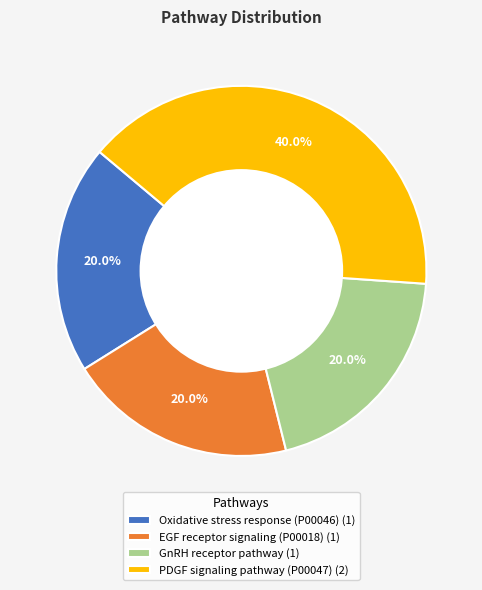

Which slice is the largest?

PDGF signaling pathway (P00047) (2)